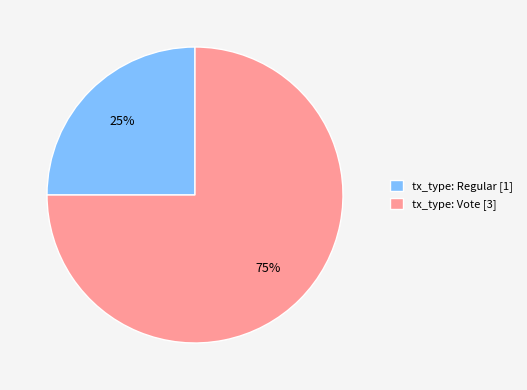

The tx_type: Regular slice represents 11% of the pie. True or false?

False